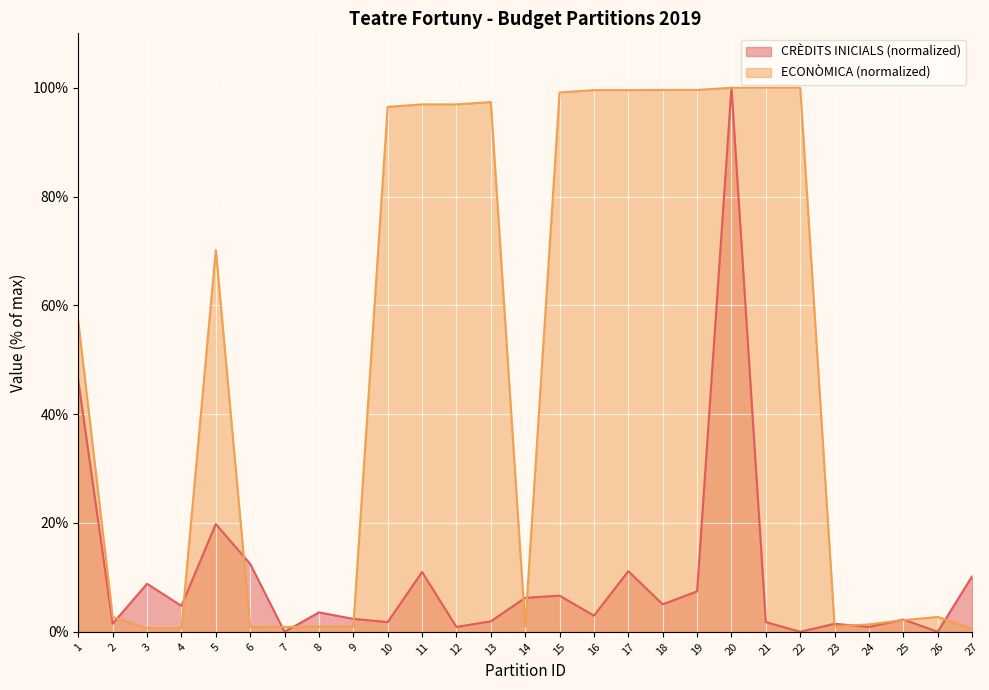

Rank the categories by ECONÒMICA value from highest to lowest.

22, 21, 20, 19, 18, 17, 16, 15, 13, 12, 11, 10, 5, 1, 2, 26, 25, 24, 23, 14, 9, 8, 7, 6, 4, 3, 27